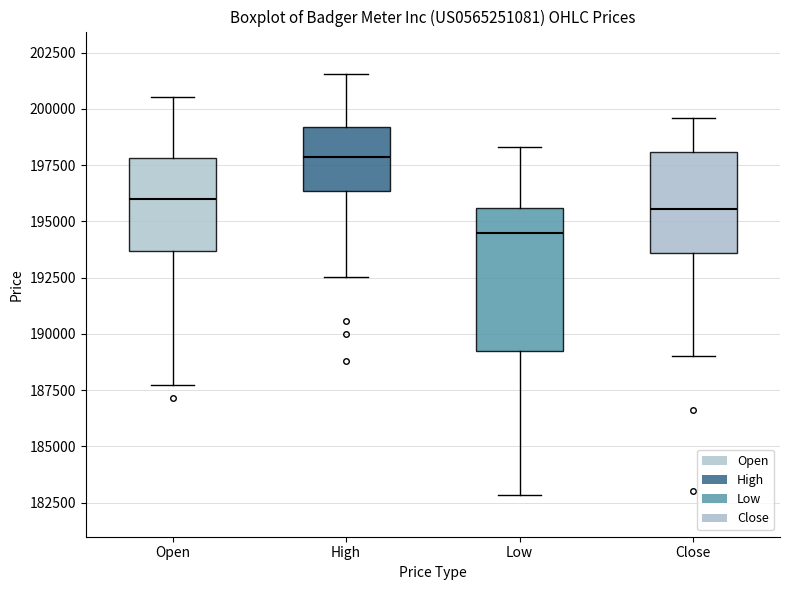

Reading left to right, read every box against the y-axis: the position of its median line, the range the box covers, and the ends of its whiskers. The values are not printed on the chart, so give them approximately, as read against the axis.

Open: median 196000, box 193500 to 198000, whiskers 187500 to 200500
High: median 198000, box 196500 to 199000, whiskers 192500 to 201500
Low: median 194500, box 189000 to 195500, whiskers 183000 to 198500
Close: median 195500, box 193500 to 198000, whiskers 189000 to 199500